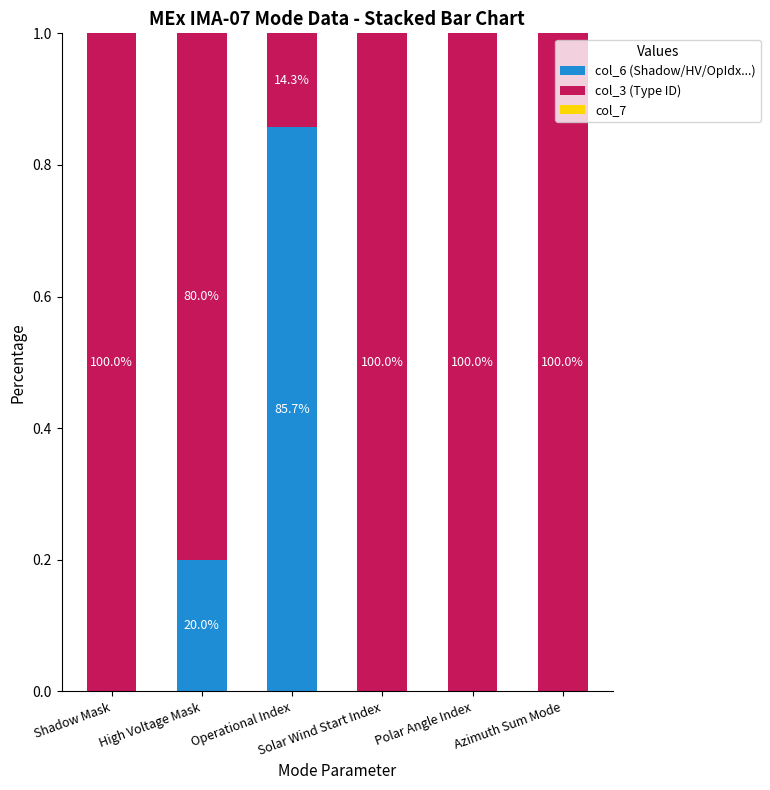

Are the bars horizontal?

No